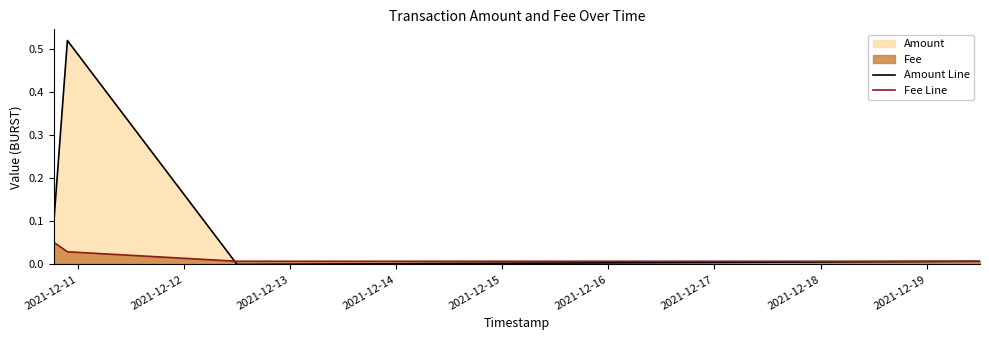

Reading left to right, what are all the values shown in this chart?

Amount Line: 0.1	0.5	0.0	0.0
Fee Line: 0.1	0.0	0.0	0.0